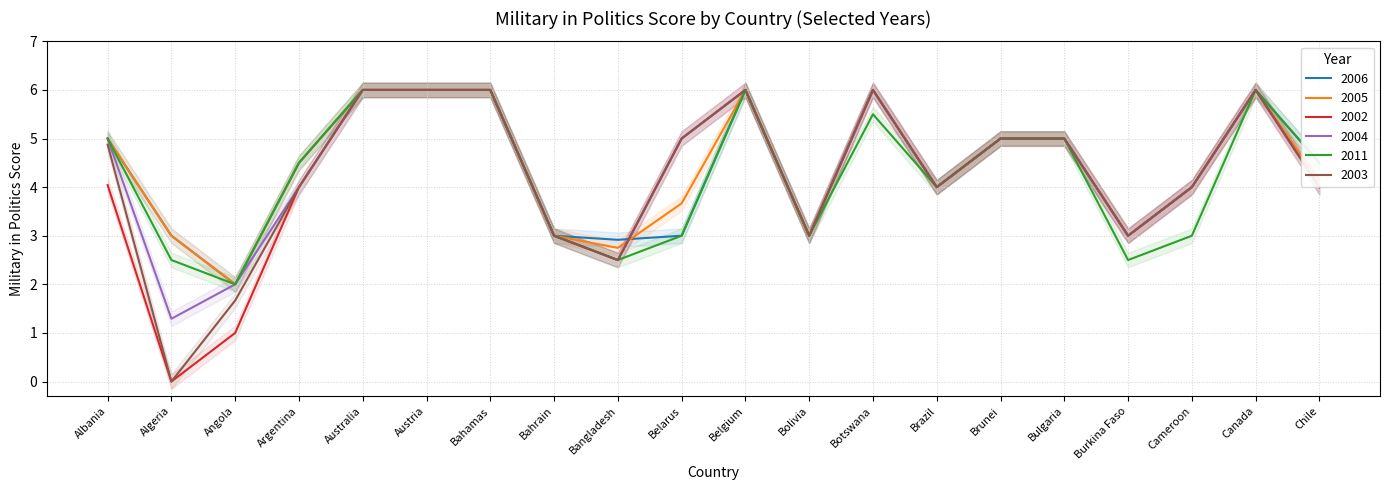

Where is 2002 nearest to the value 3?

Bahrain